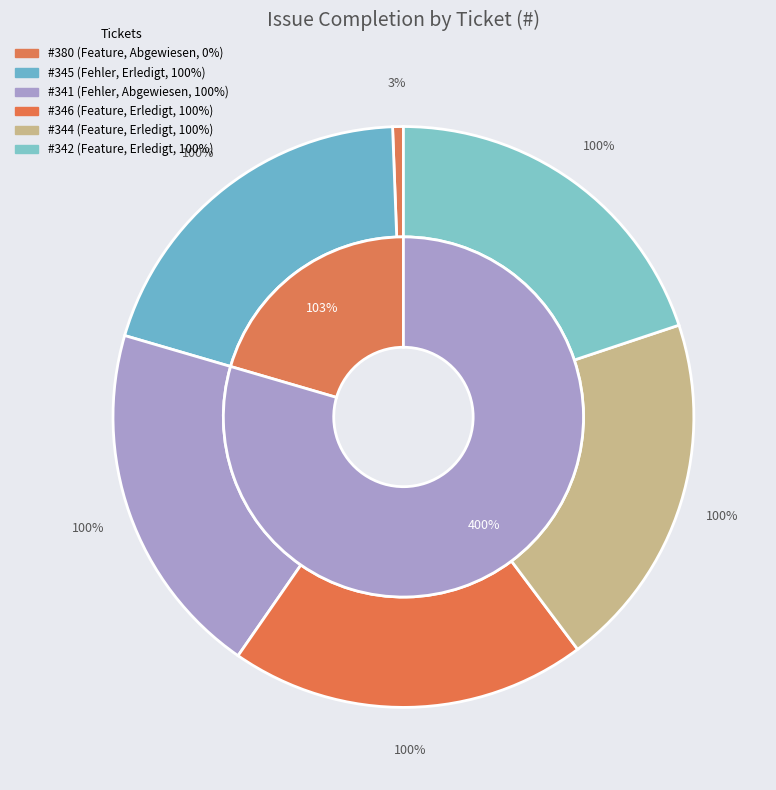

What is the smallest slice in the pie chart?

380